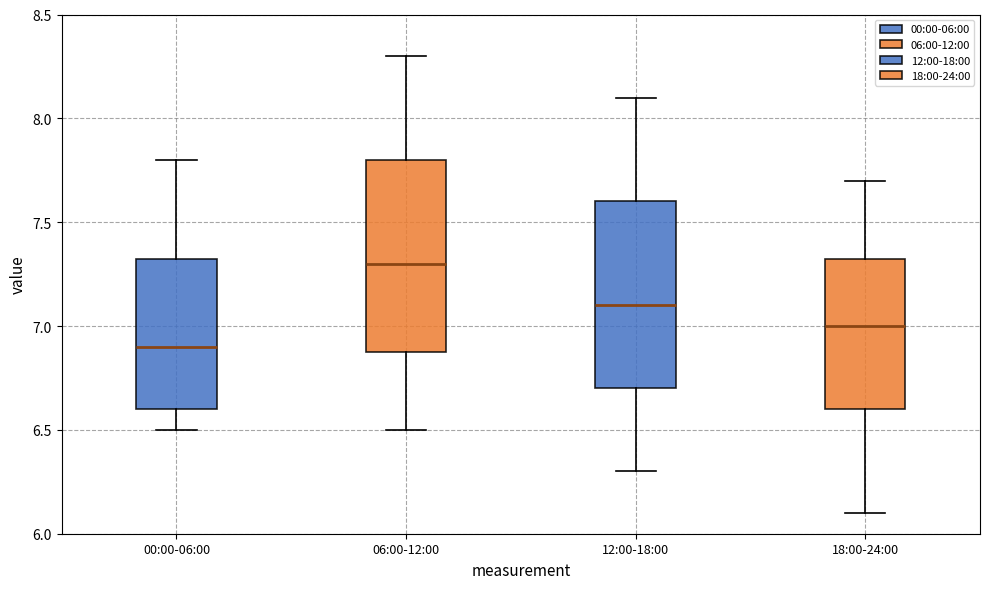

Reading left to right, transcribe this box plot: for each box, give where its median line is, the range the box spans, and where its two whiskers end, as read against the y-axis. The values are not printed on the chart, so give them approximately, as read against the axis.

00:00-06:00: median 6.90, box 6.60 to 7.35, whiskers 6.50 to 7.80
06:00-12:00: median 7.30, box 6.90 to 7.80, whiskers 6.50 to 8.30
12:00-18:00: median 7.10, box 6.70 to 7.60, whiskers 6.30 to 8.10
18:00-24:00: median 7.00, box 6.60 to 7.35, whiskers 6.10 to 7.70